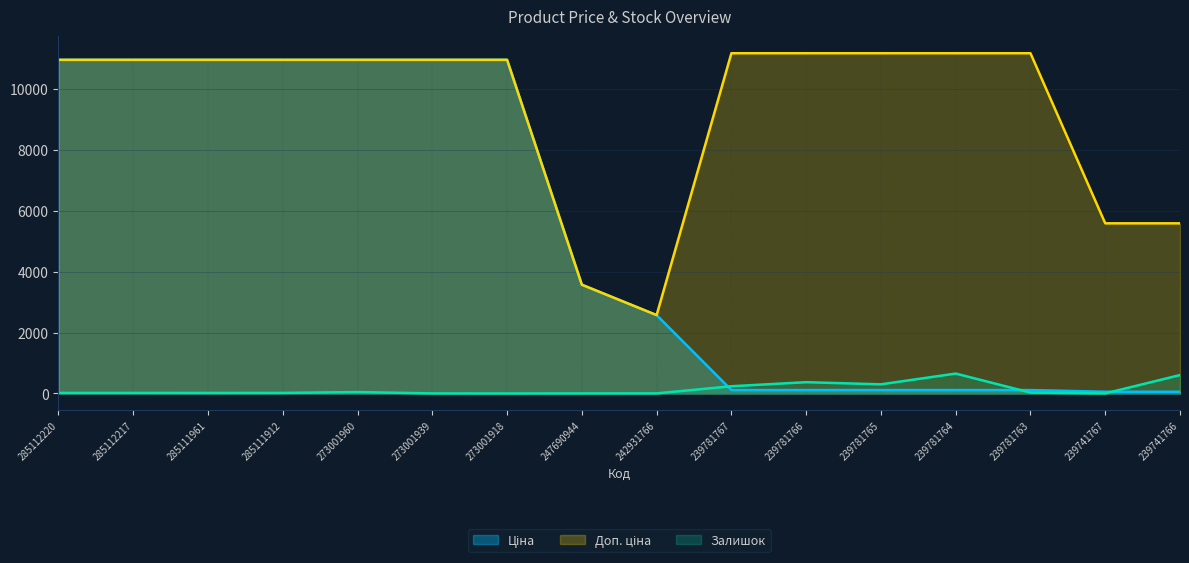

Which series has the largest range (max minus min)?

Ціна